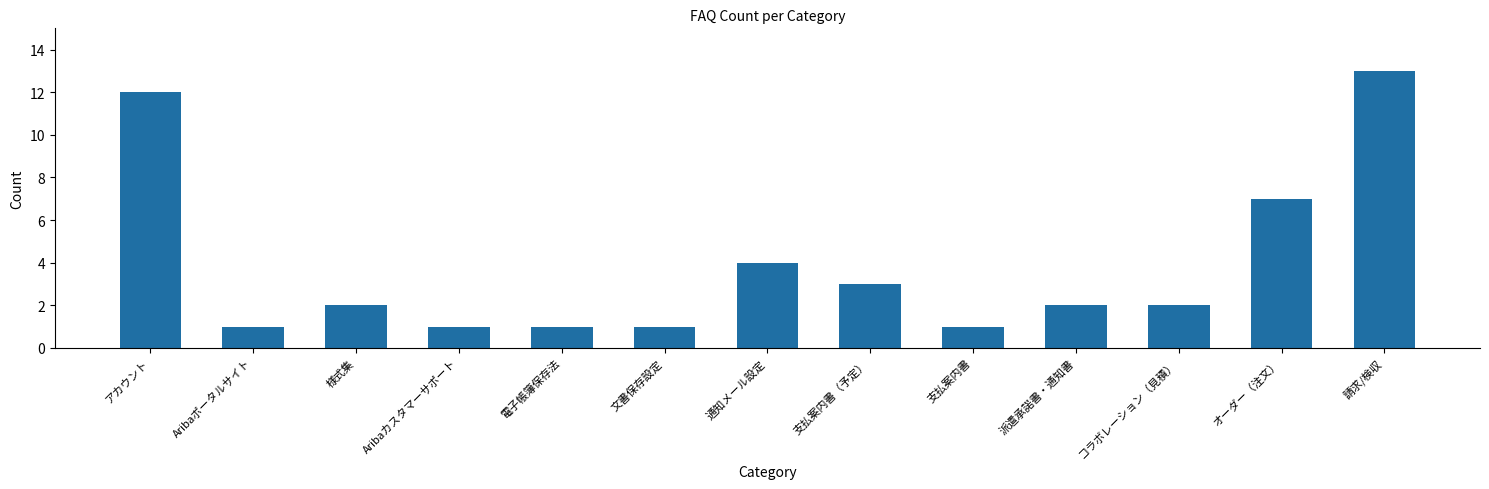

Reading right to left, transcribe all the data shown in this chart.

請求/検収=13	オーダー（注文）=7	コラボレーション（見積）=2	派遣承諾書・通知書=2	支払案内書=1	支払案内書（予定）=3	通知メール設定=4	文書保存設定=1	電子帳簿保存法=1	Aribaカスタマーサポート=1	様式集=2	Aribaポータルサイト=1	アカウント=12